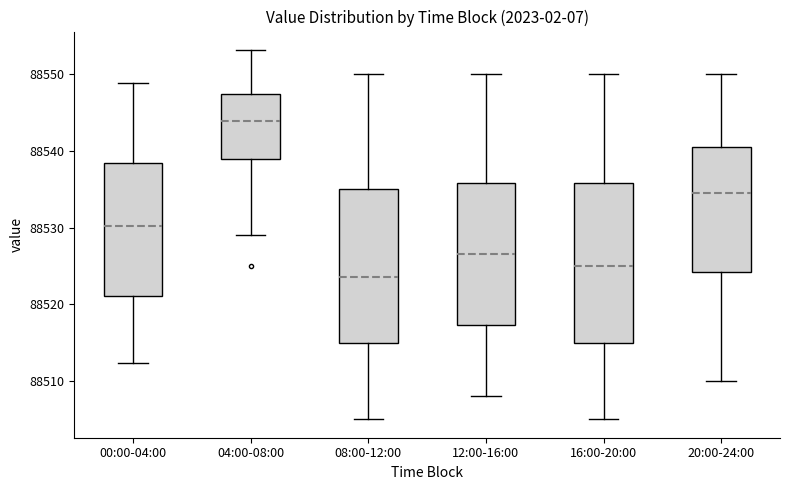

Where does the upper whisker of the box for 08:00-12:00 end on the y-axis? The values are not printed on the chart, so give them approximately, as read against the axis.

88550